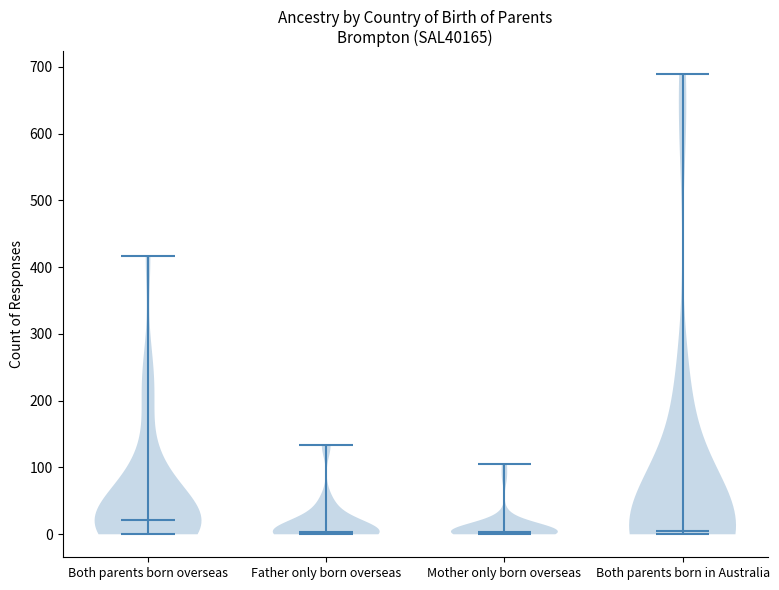

Which violin has the highest median line?

Both parents born overseas